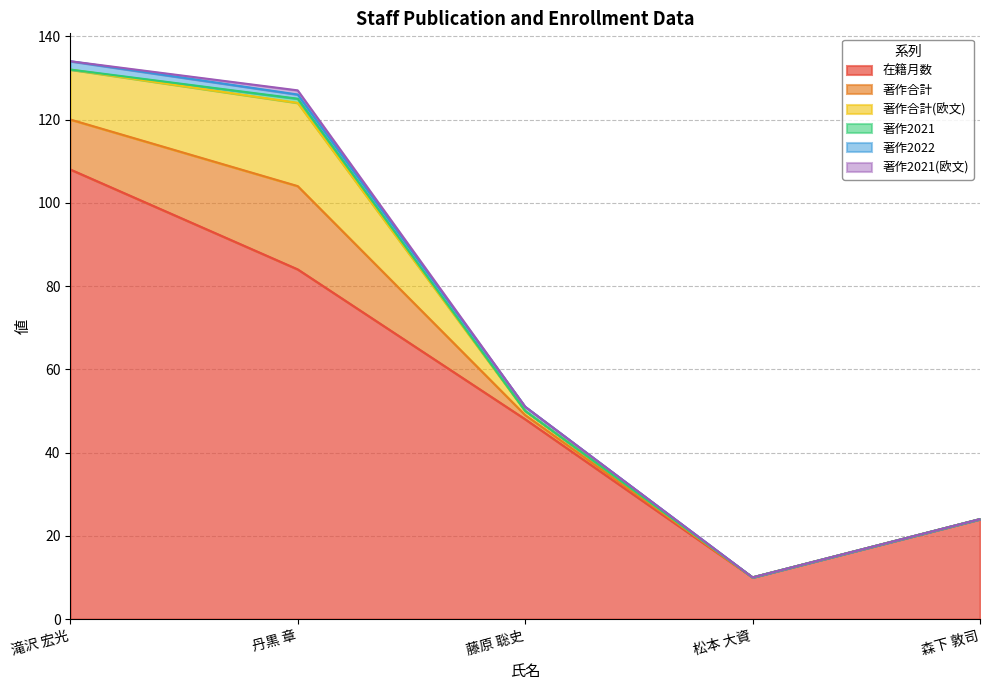

What is the label of the 2nd point from the left?

丹黒 章